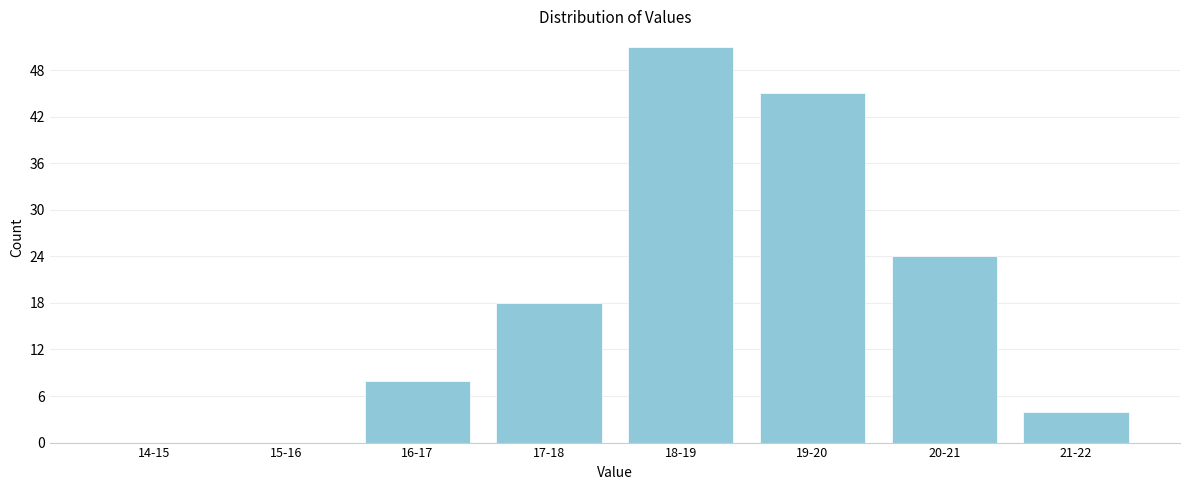

Reading left to right, extract all data points from this chart.

14-15=0	15-16=0	16-17=8	17-18=18	18-19=51	19-20=45	20-21=24	21-22=4